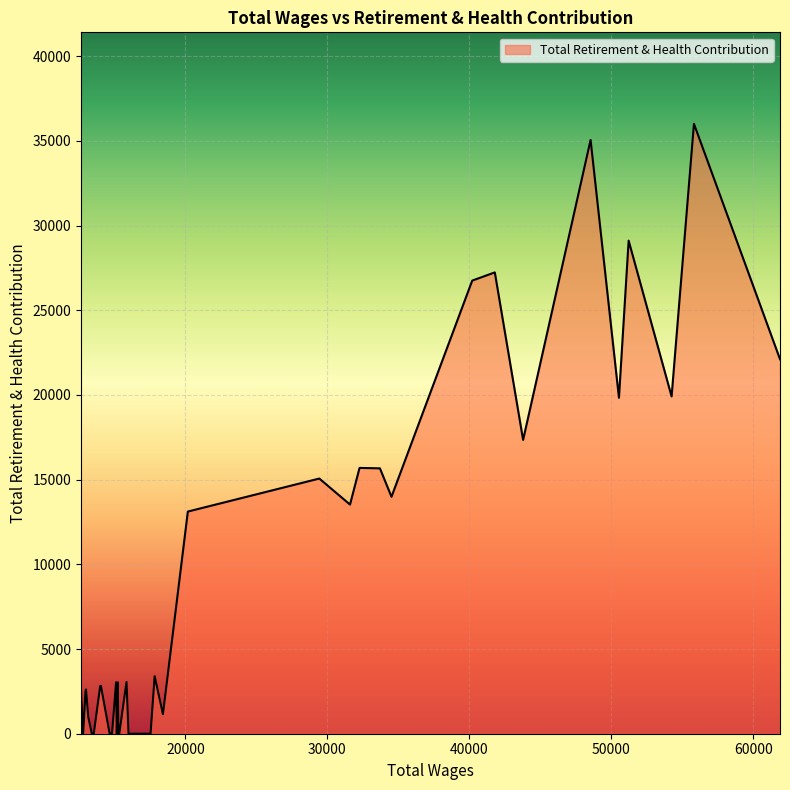

What is the difference between the maximum and minimum values?

36005